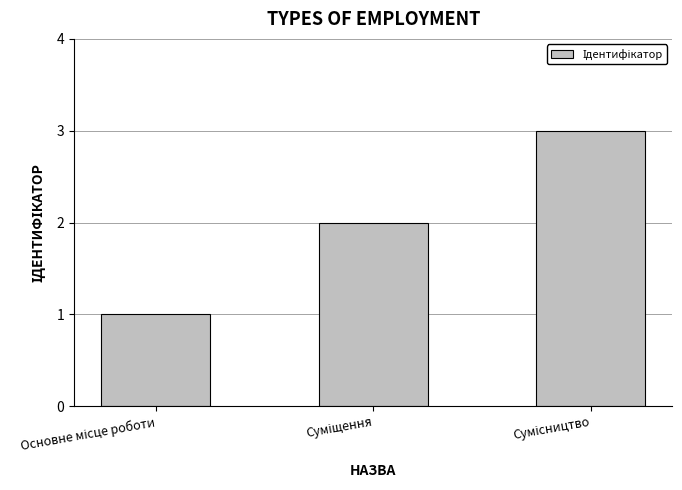

What is the maximum value shown in the chart?

3